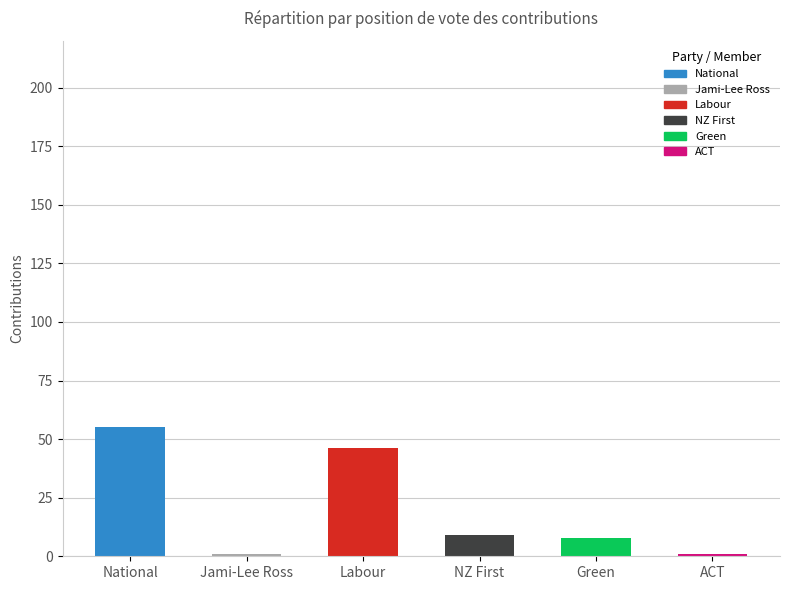

What is the smallest value displayed?

1